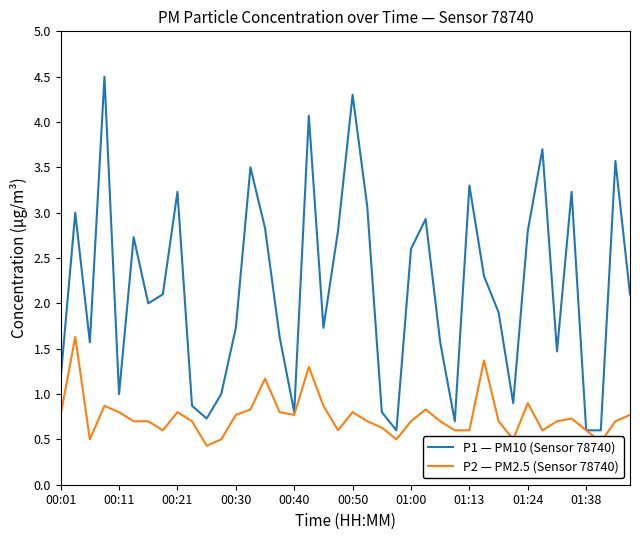

Which series has the widest spread of values?

P1 — PM10 (Sensor 78740)